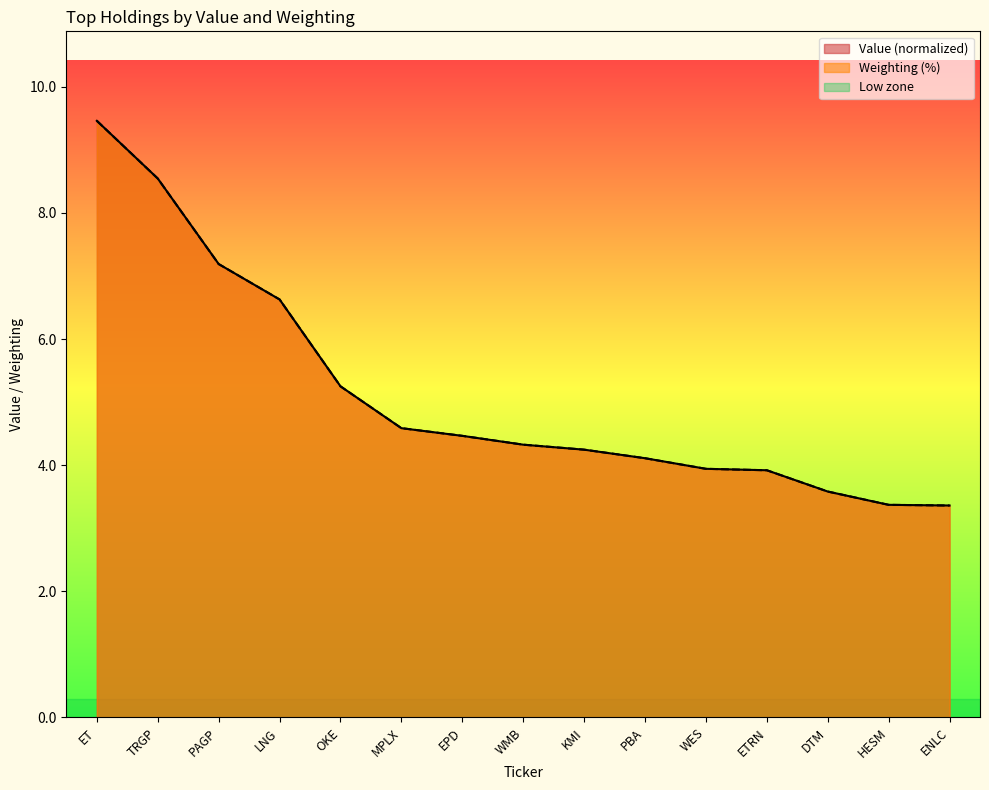

What is the highest value of the Value series?

9.5